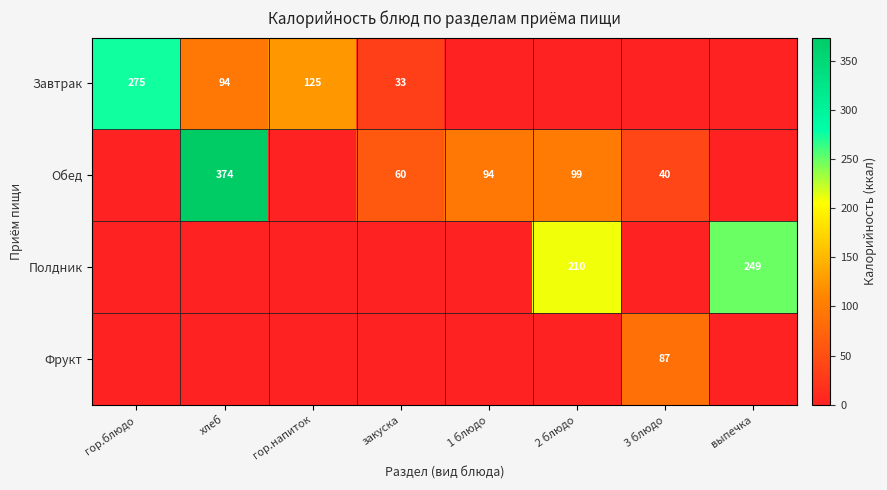

The value of Обед at хлеб is 374. True or false?

True